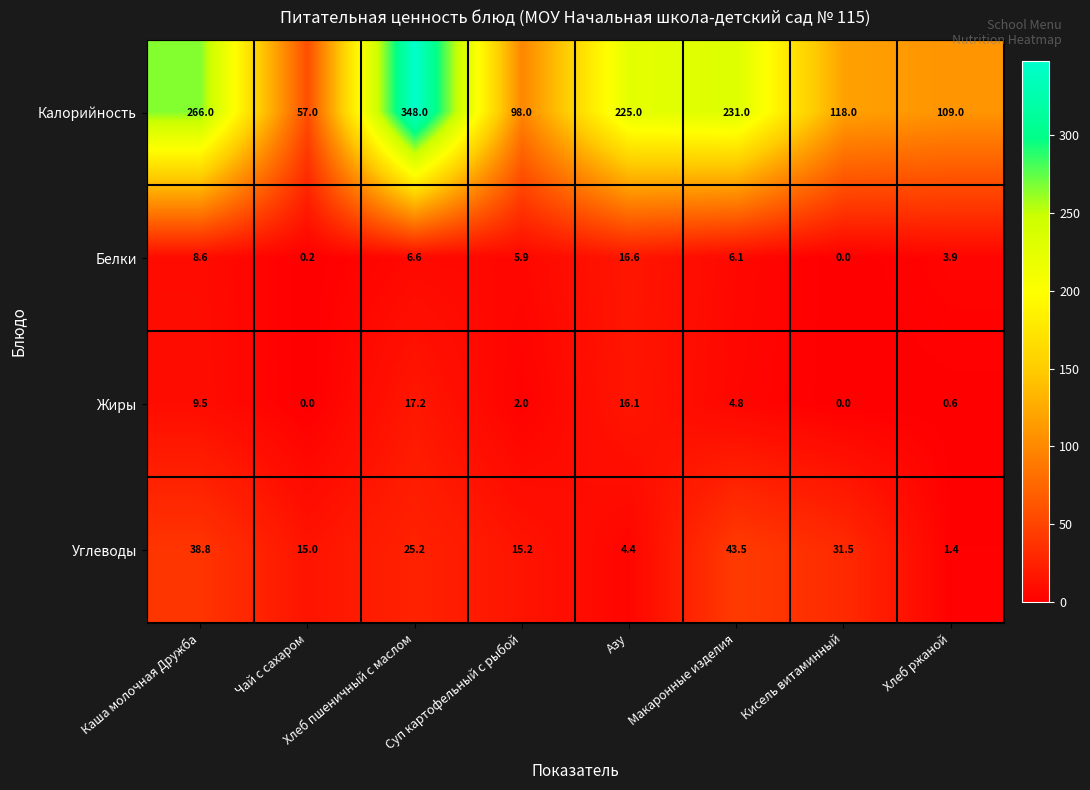

True or false: Углеводы has a value of 5.8 at Хлеб пшеничный с маслом.

False